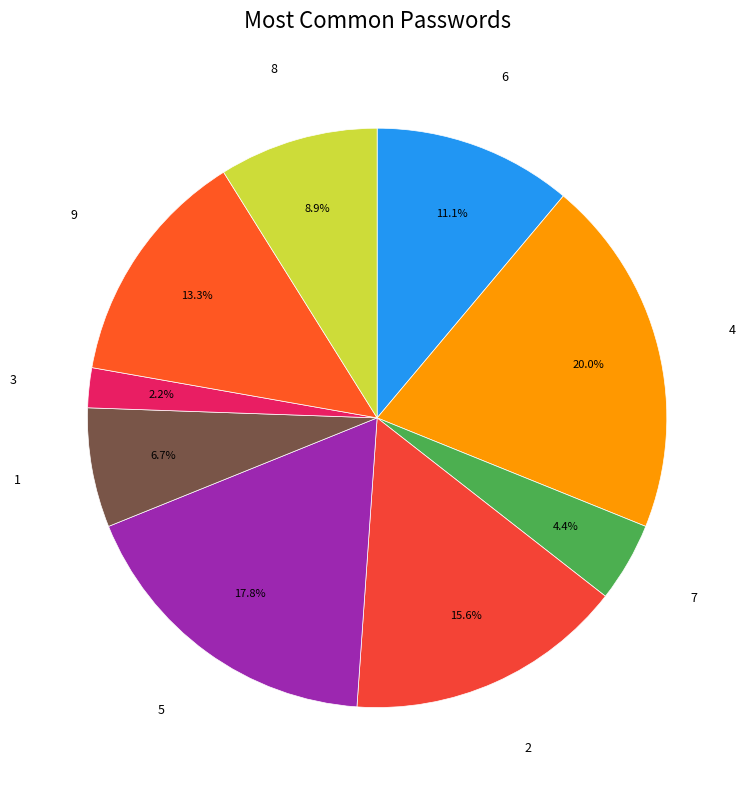

Rank the categories by value from highest to lowest.

4, 5, 2, 9, 6, 8, 1, 7, 3